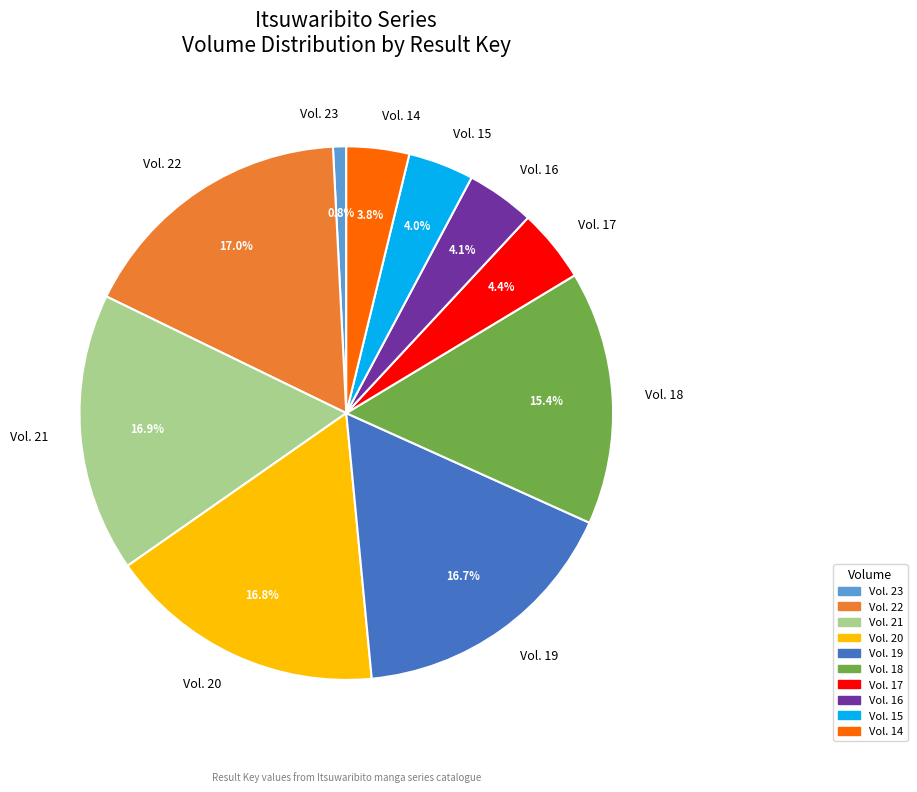

Is it true that Vol. 21 is 17% of the pie?

True